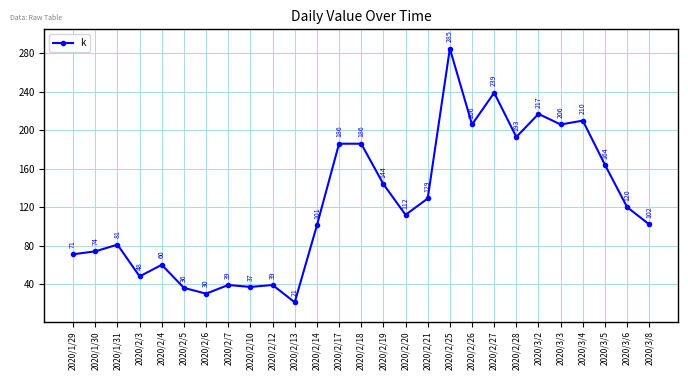

Where is the first local minimum?

2020/2/3